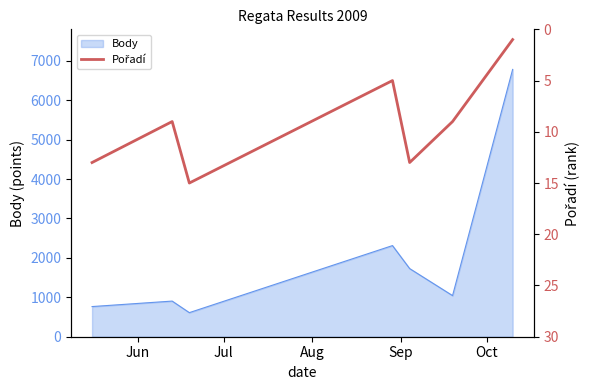

True or false: the data has more than 2 interior local peaks.

False